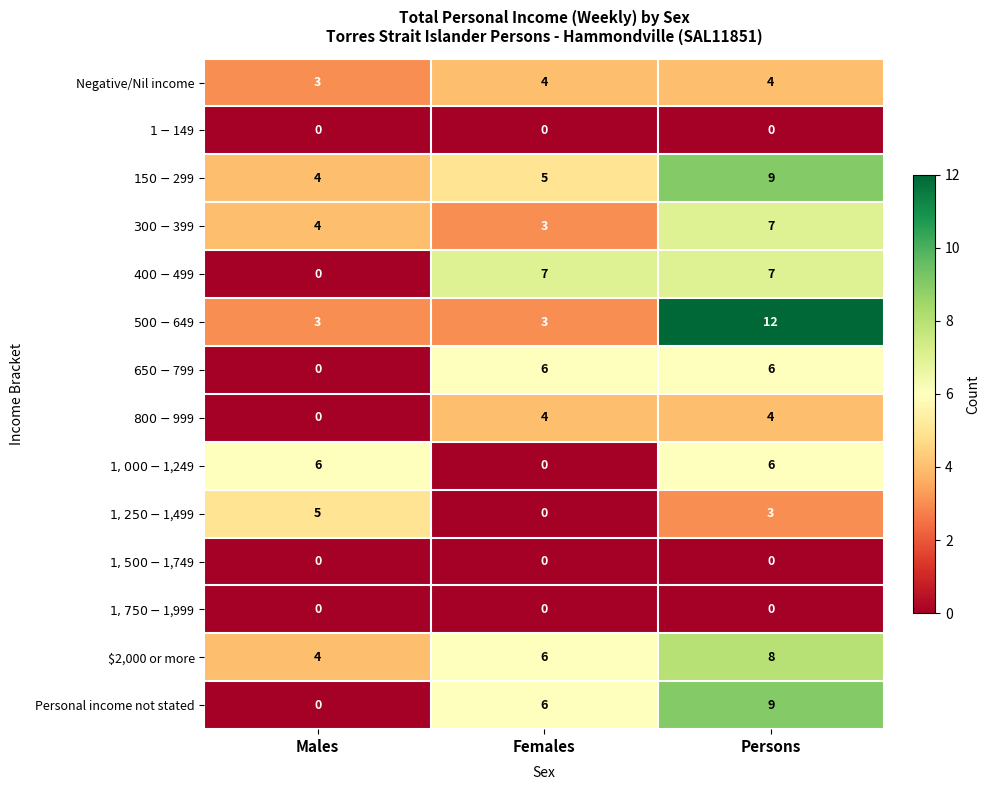

True or false: $2,000 or more has a value of 4 at Males.

True